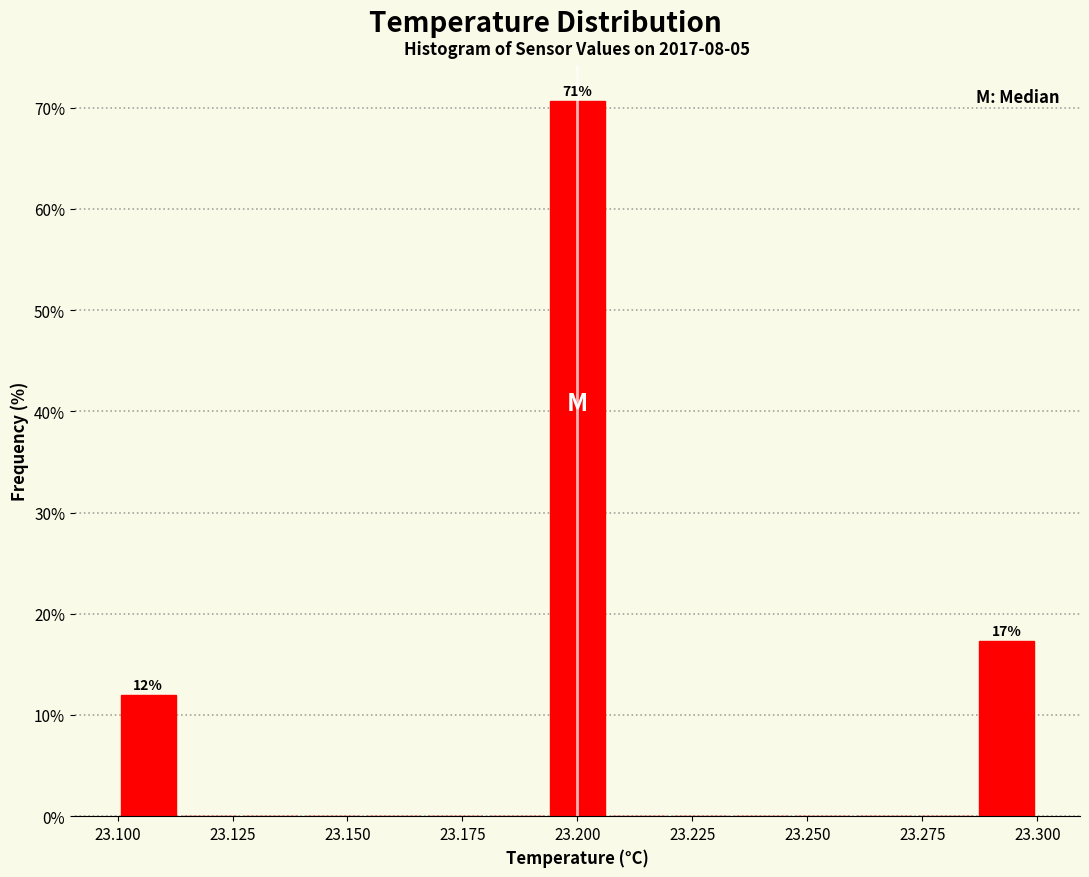

Around what value on the x-axis is the tallest bar? Give the approximate position of its centre, as read against the axis.

23.200